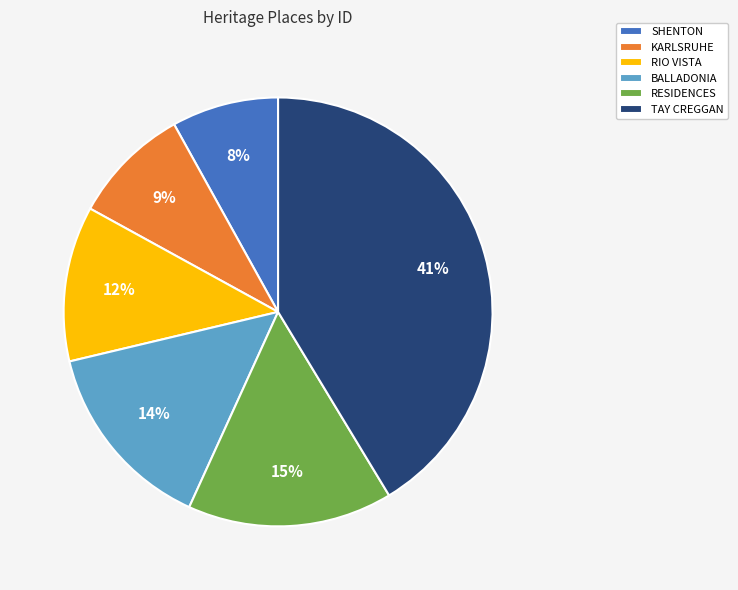

Does SHENTON represent more than half of the total?

No